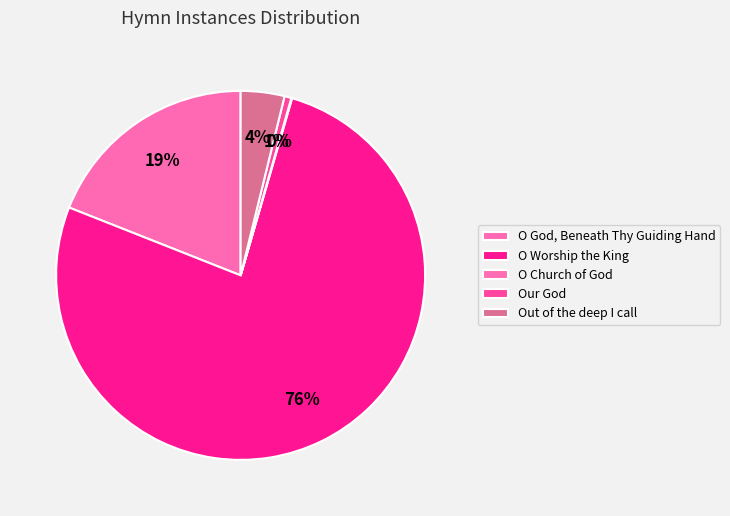

Does any single category account for the majority?

Yes